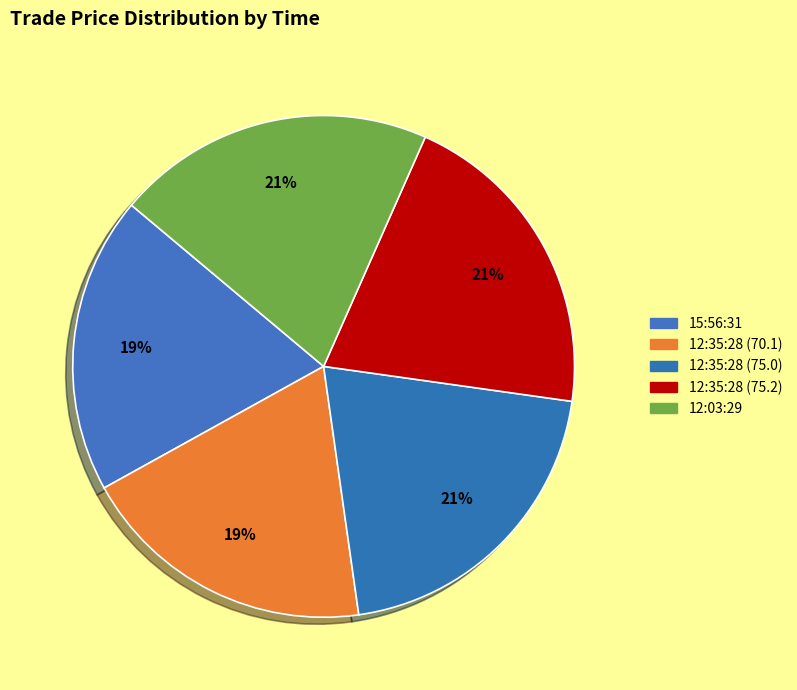

What is the change in value from 12:35:28 (70.1) to 12:35:28 (75.2)?

+5.1